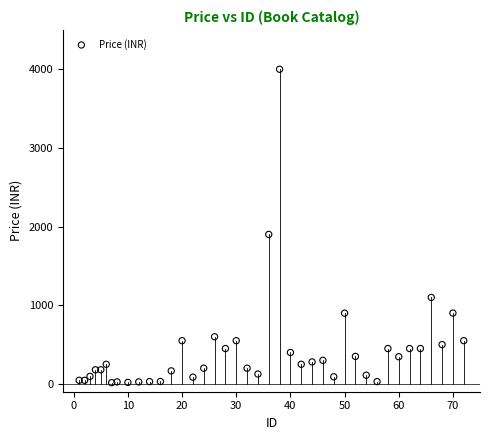

What is the range of X values (max minus min)?

71